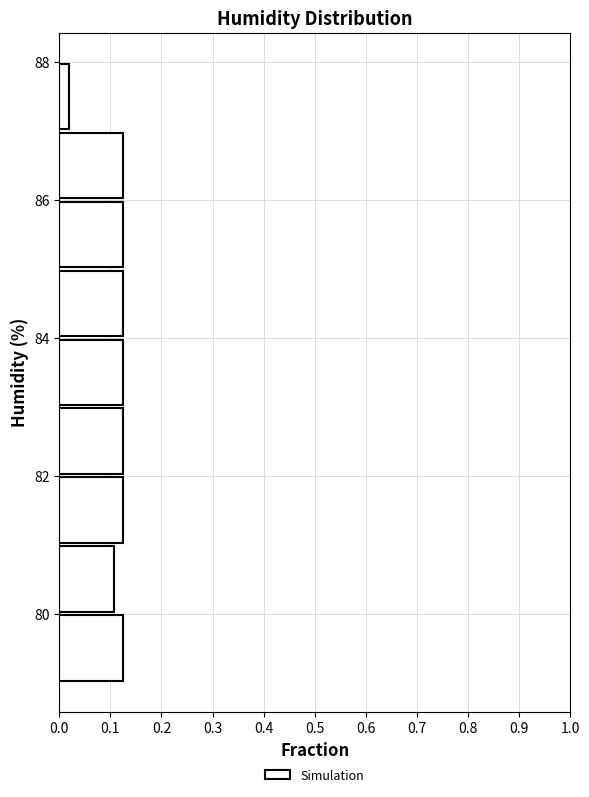

Reading bottom to top, transcribe this chart: for each bar, give the range it covers on the y-axis and its length. The values are not printed on the chart, so give them approximately, as read against the axis.

79 to 80: 0.13
80 to 81: 0.11
81 to 82: 0.13
82 to 83: 0.13
83 to 84: 0.13
84 to 85: 0.13
85 to 86: 0.13
86 to 87: 0.13
87 to 88: 0.02